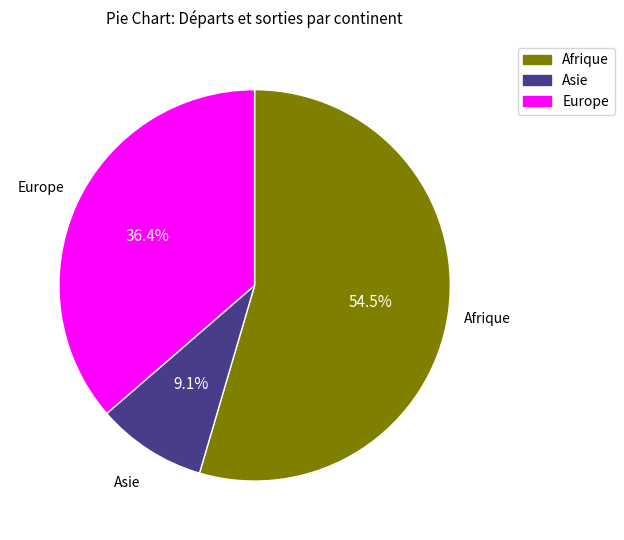

How many segments does this pie chart have?

3